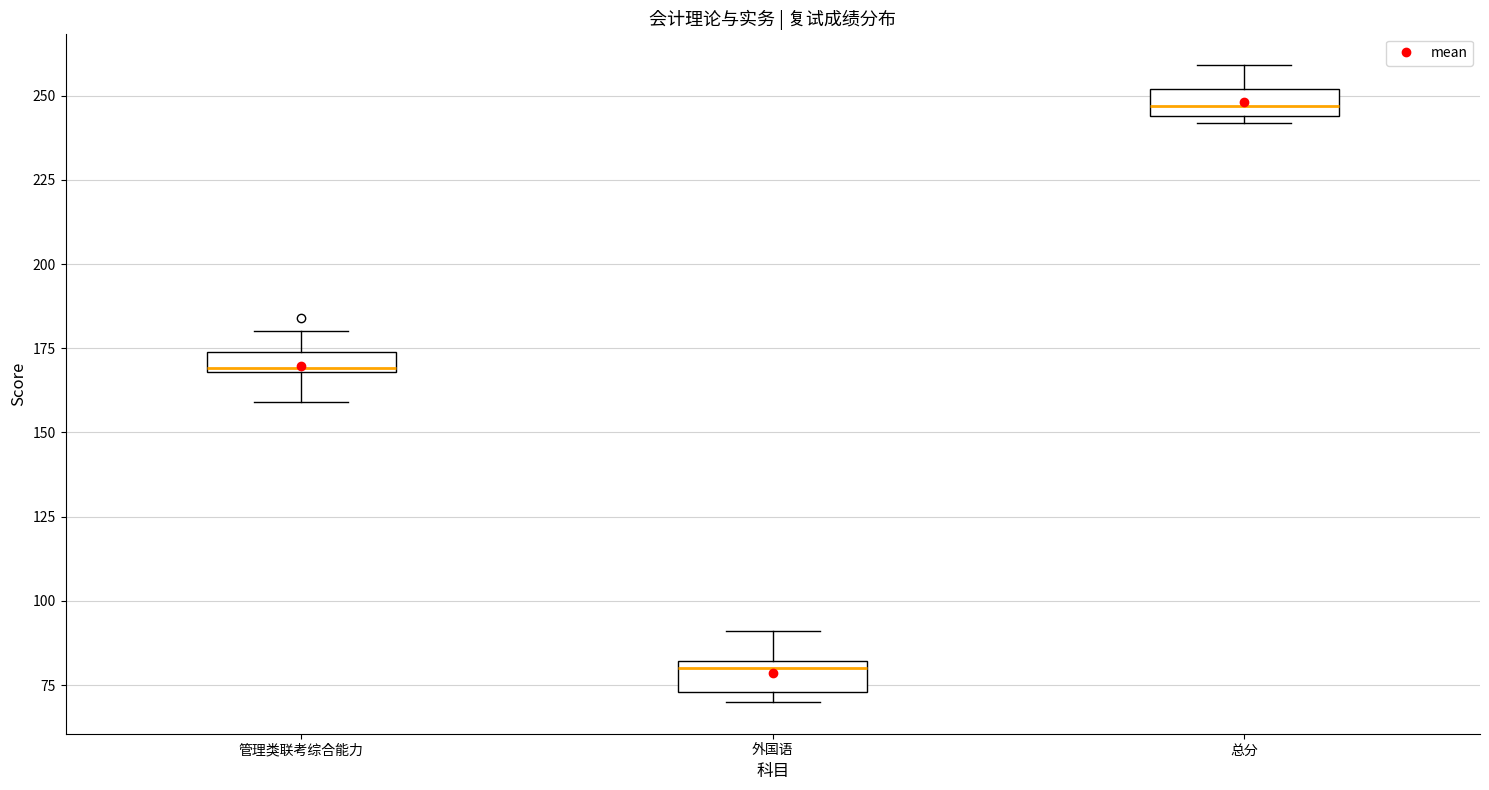

Which box's median line is the highest?

总分